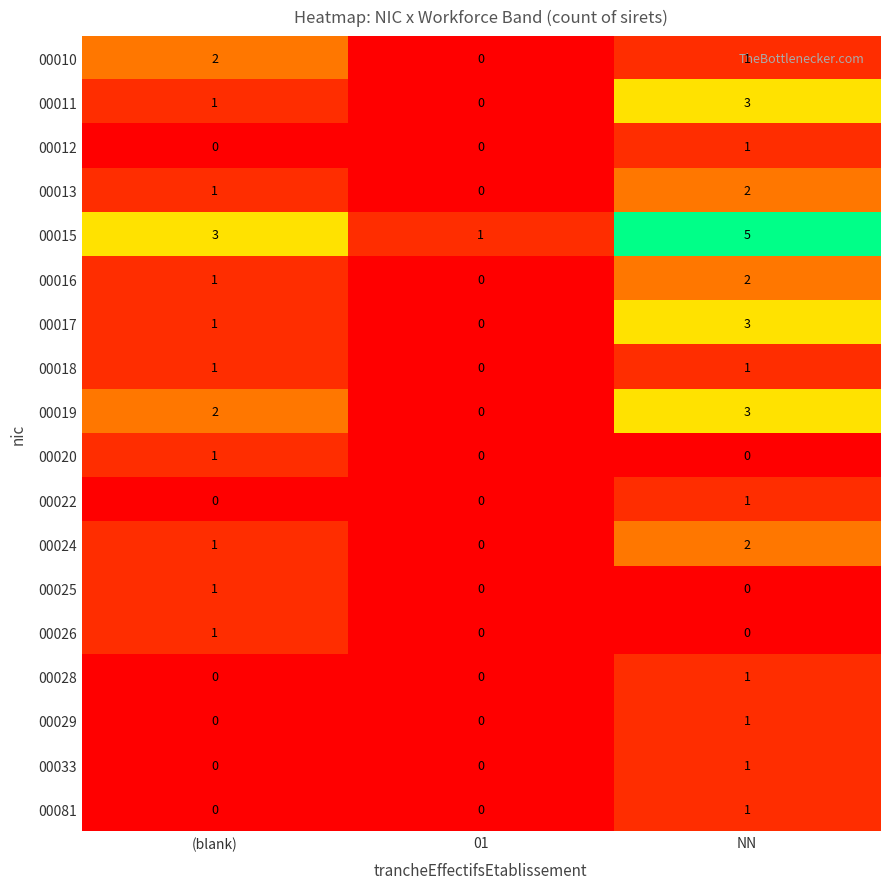

How many data points does each series have?

3